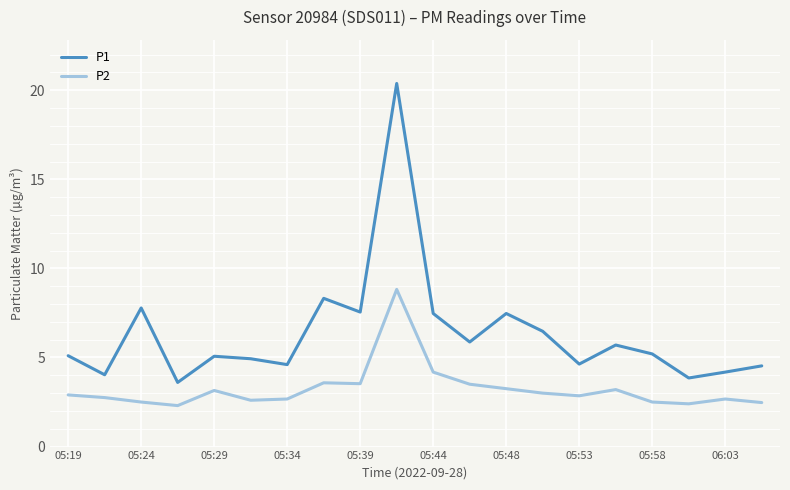

Which series has the widest spread of values?

P1